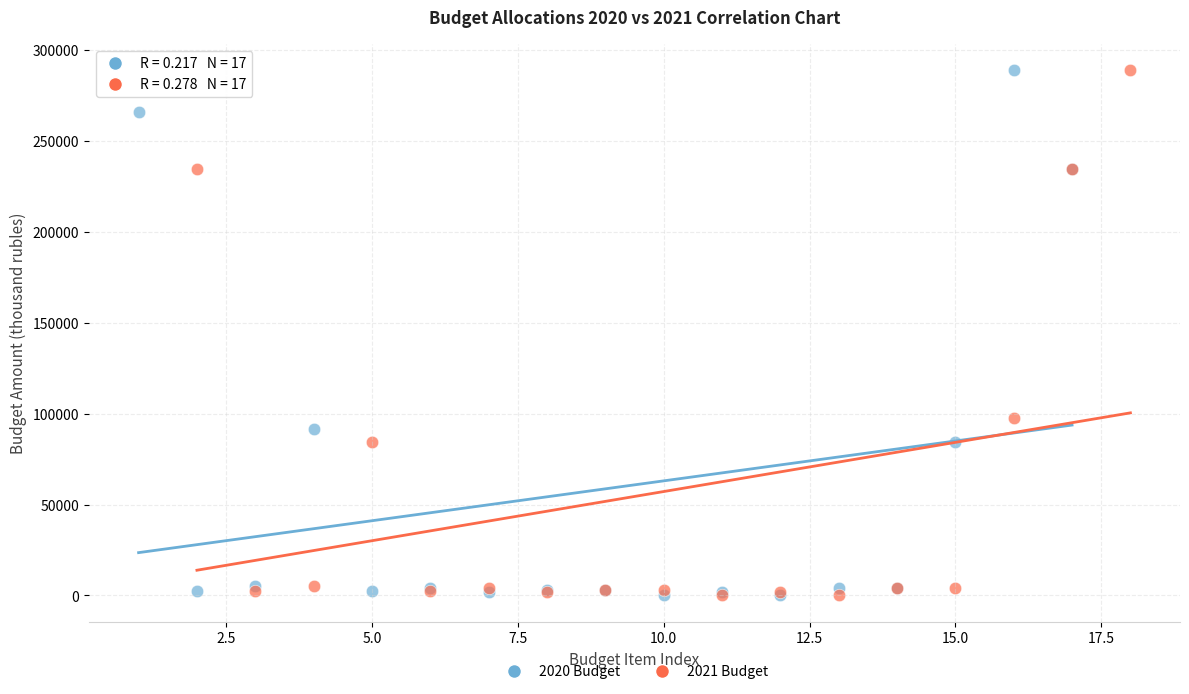

What are all the series names shown in the legend?

2020 Budget, 2021 Budget